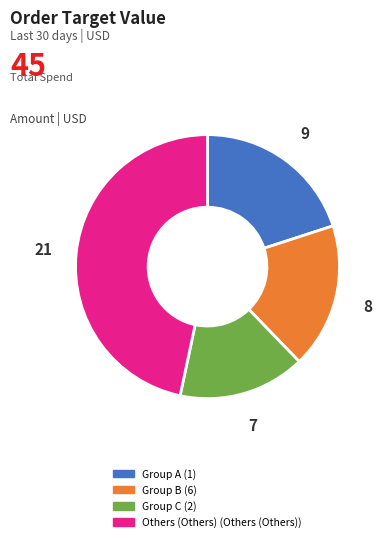

Does any single category account for the majority?

No